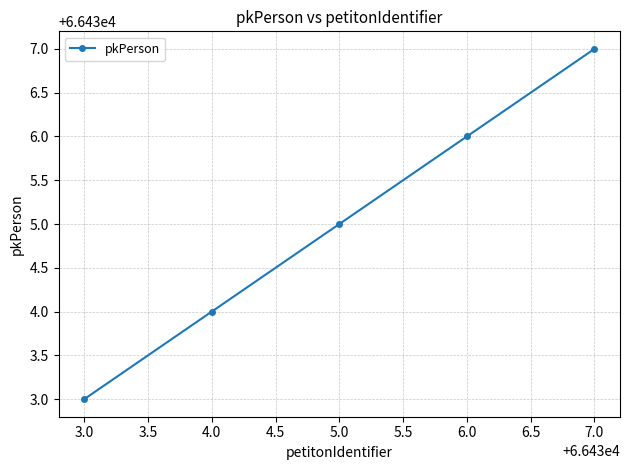

What is the sum of all values?

332175